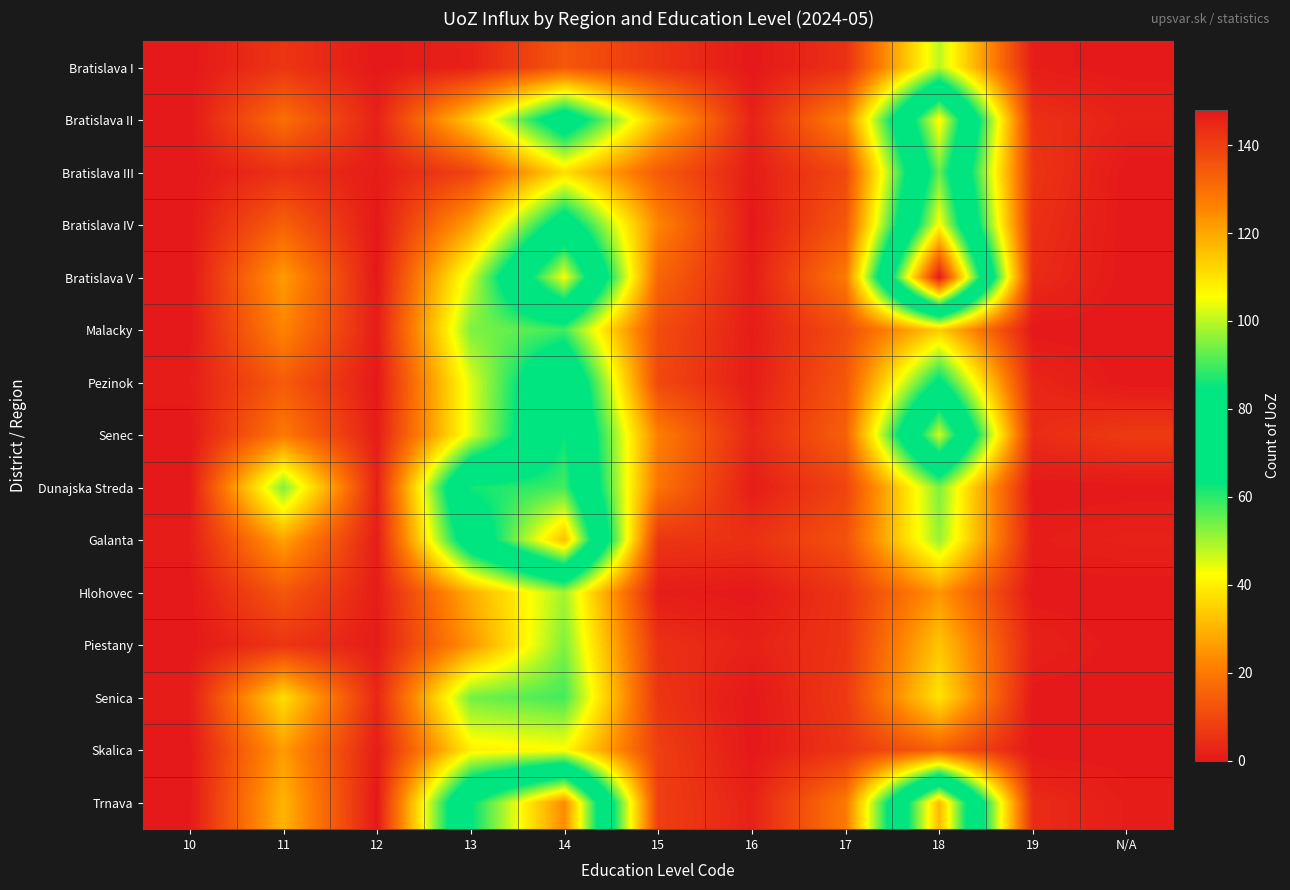

Reading left to right, list all the values displayed in this chart.

Bratislava I: 10=0	11=6	12=0	13=2	14=13	15=6	16=0	17=5	18=48	19=1	N/A=0
Bratislava II: 10=0	11=18	12=2	13=34	14=74	15=31	16=2	17=22	18=107	19=5	N/A=2
Bratislava III: 10=0	11=5	12=1	13=9	14=37	15=14	16=1	17=10	18=93	19=6	N/A=0
Bratislava IV: 10=0	11=15	12=0	13=27	14=72	15=22	16=0	17=13	18=106	19=5	N/A=0
Bratislava V: 10=0	11=26	12=0	13=46	14=105	15=16	16=1	17=20	18=148	19=4	N/A=0
Malacky: 10=0	11=22	12=1	13=53	14=58	15=11	16=1	17=11	18=34	19=0	N/A=0
Pezinok: 10=1	11=14	12=0	13=45	14=81	15=10	16=1	17=13	18=66	19=3	N/A=0
Senec: 10=0	11=20	12=1	13=45	14=85	15=21	16=3	17=15	18=102	19=4	N/A=7
Dunajska Streda: 10=0	11=53	12=2	13=86	14=90	15=19	16=1	17=9	18=53	19=0	N/A=0
Galanta: 10=1	11=27	12=1	13=74	14=116	15=6	16=5	17=12	18=51	19=1	N/A=2
Hlohovec: 10=0	11=13	12=1	13=29	14=50	15=1	16=0	17=6	18=25	19=0	N/A=0
Piestany: 10=0	11=6	12=1	13=25	14=53	15=5	16=2	17=6	18=33	19=2	N/A=0
Senica: 10=1	11=37	12=3	13=54	14=58	15=6	16=0	17=7	18=38	19=0	N/A=0
Skalica: 10=0	11=26	12=1	13=40	14=42	15=8	16=0	17=6	18=15	19=0	N/A=0
Trnava: 10=0	11=30	12=0	13=84	14=125	15=8	16=2	17=20	18=117	19=4	N/A=1